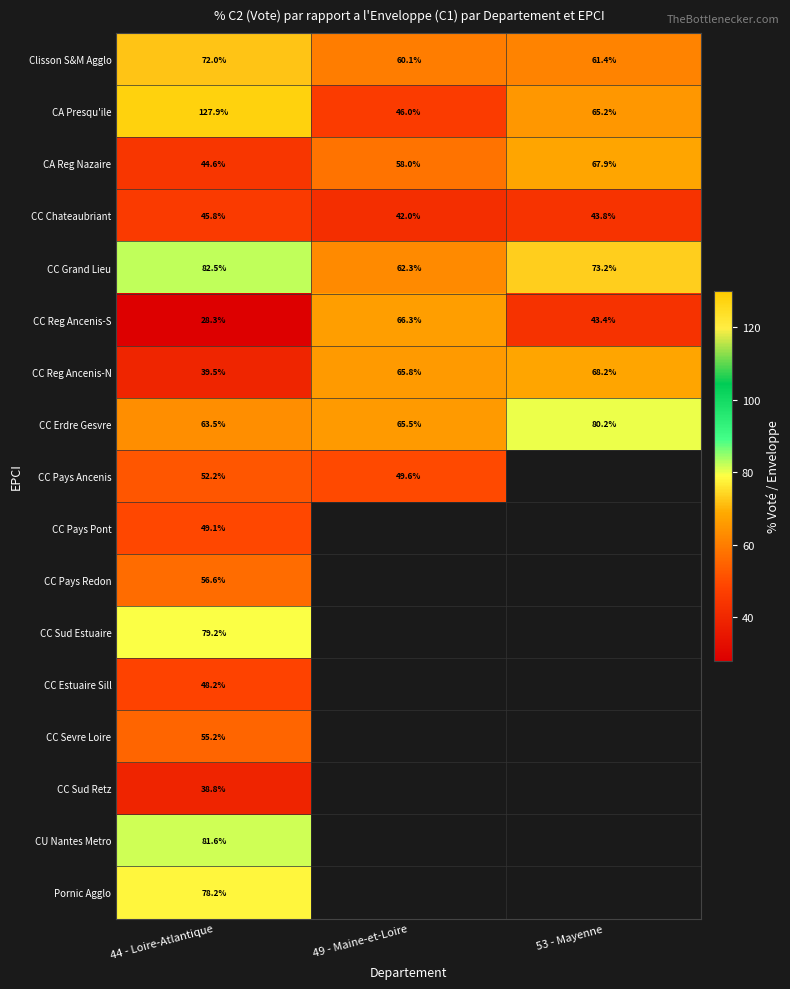

Rank the categories by CA Reg Nazaire value from lowest to highest.

44 - Loire-Atlantique, 49 - Maine-et-Loire, 53 - Mayenne